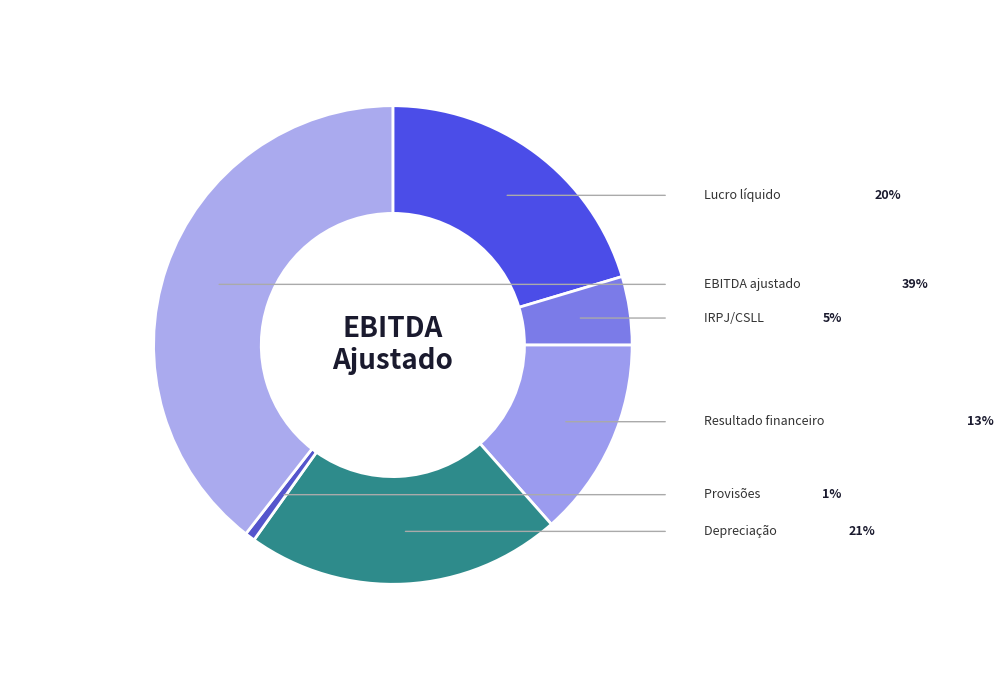

How many segments does this pie chart have?

6